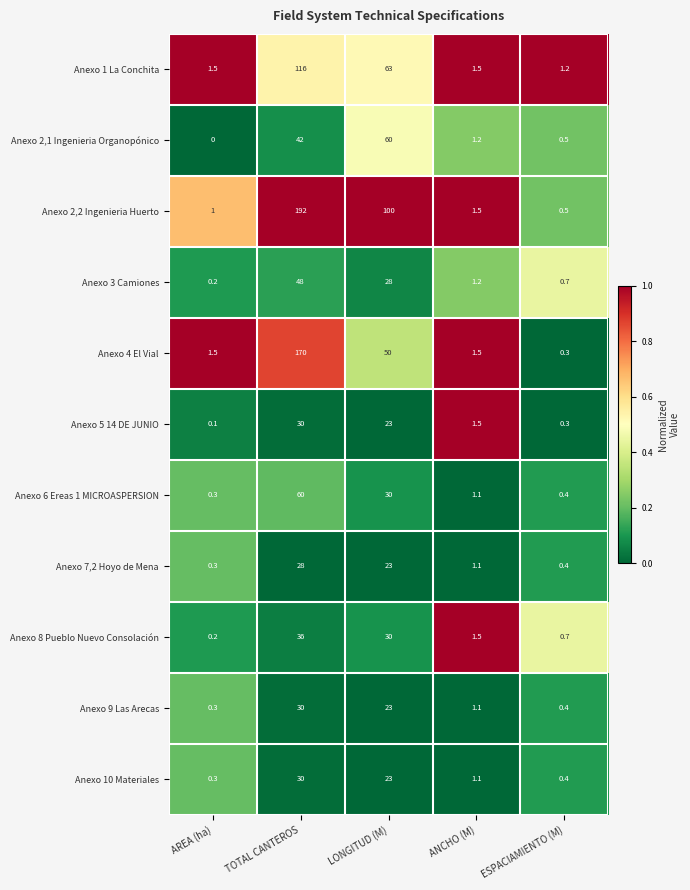

Which series has the largest total across all categories?

Anexo 2,2 Ingenieria Huerto